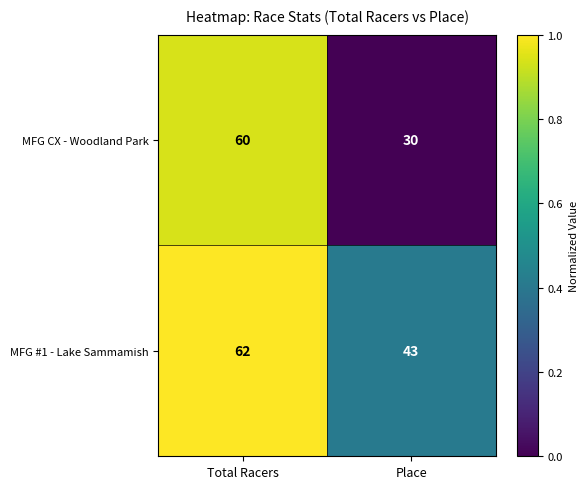

What is the sum of all MFG #1 - Lake Sammamish values?

105